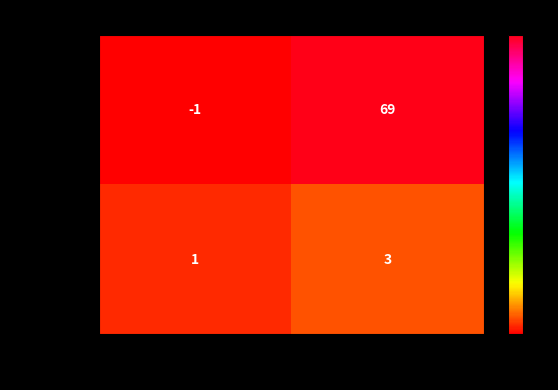

The value of 4a25532a… at 1 is 5. True or false?

False